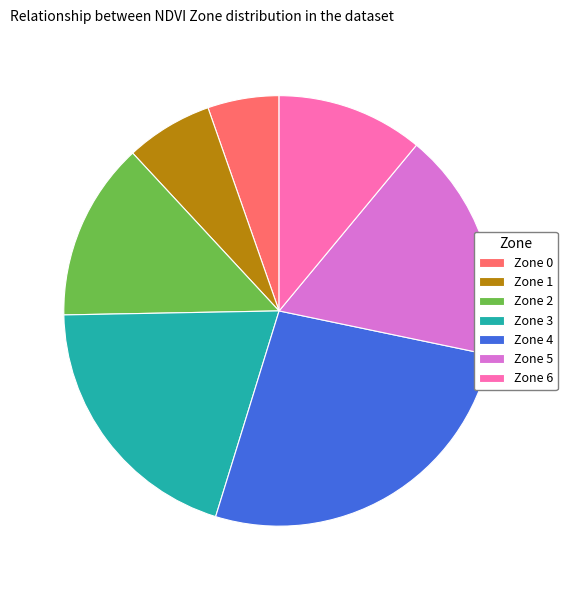

Does any single category account for the majority?

No